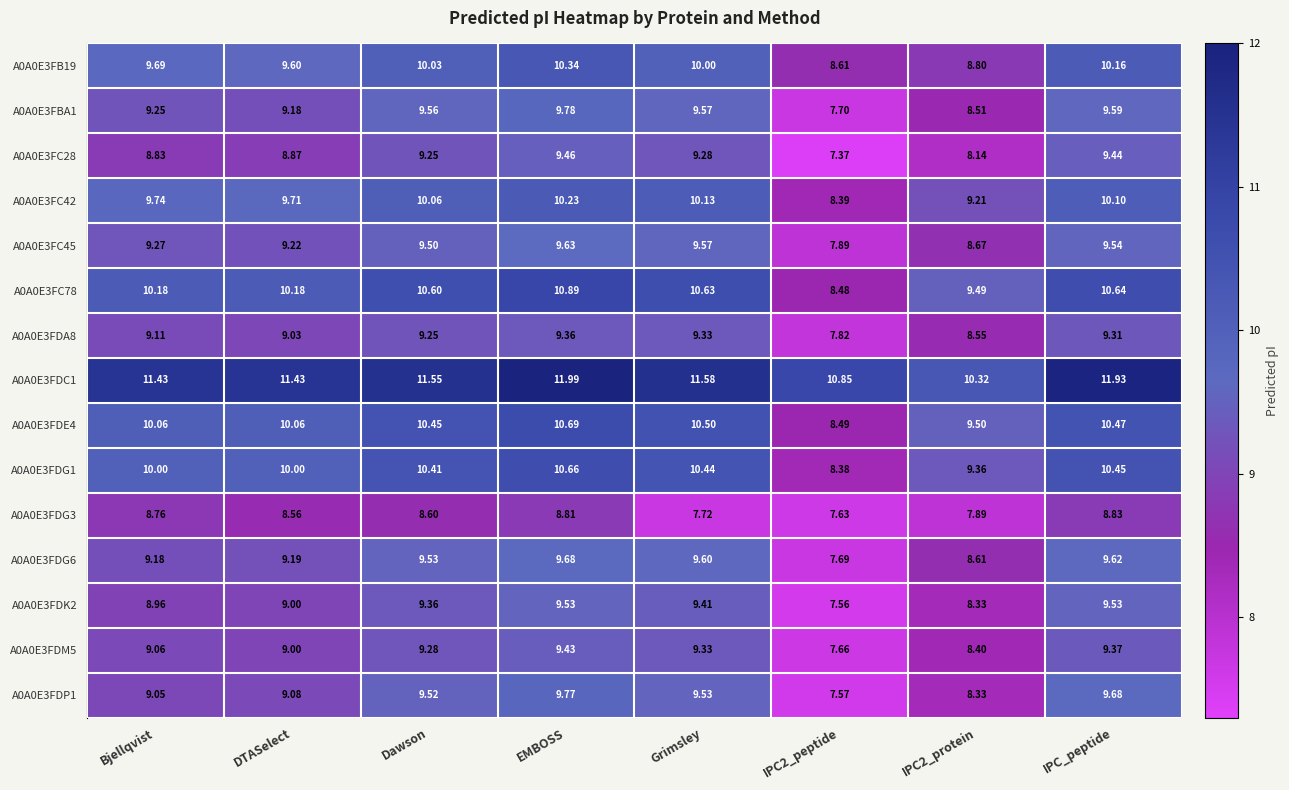

Which series has the largest range (max minus min)?

A0A0E3FC78